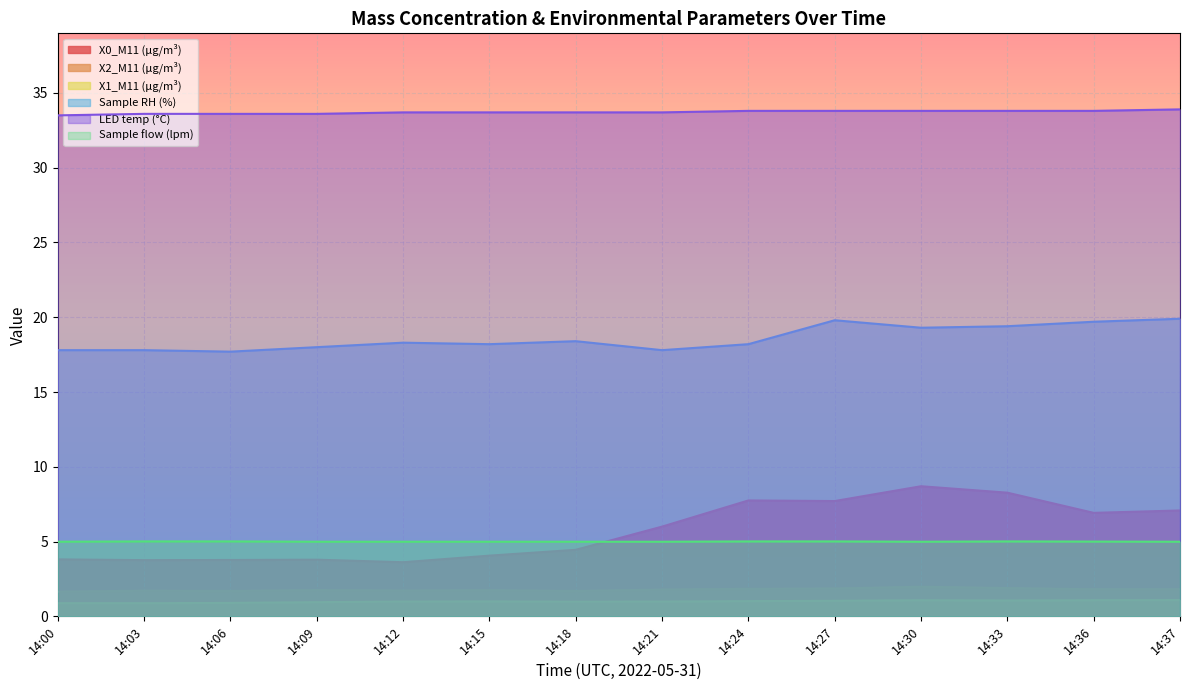

What is the average value of the X1_M11 (μg/m³) series?

1.0